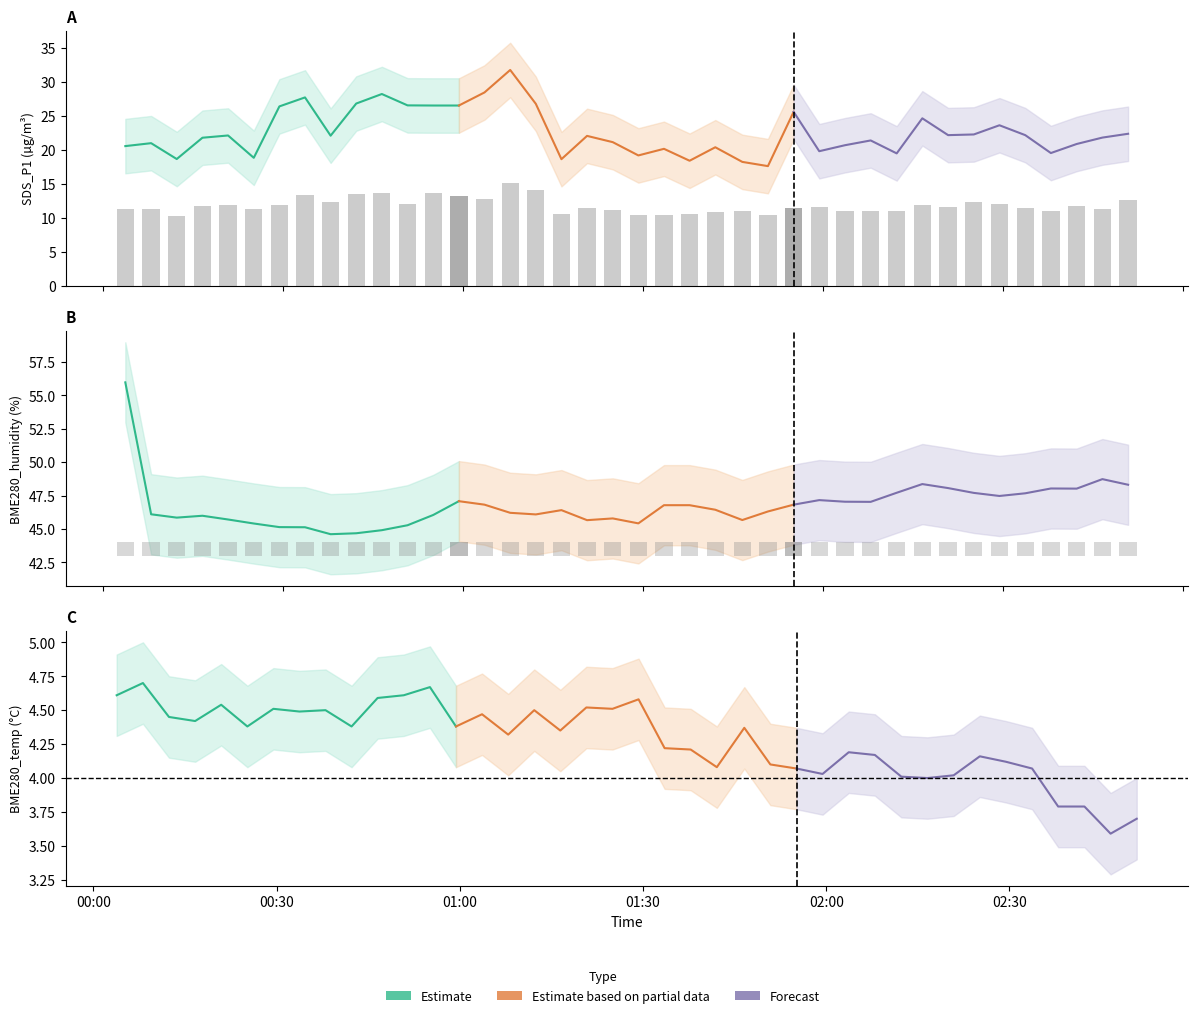

What is the minimum value for Estimate?

18.6